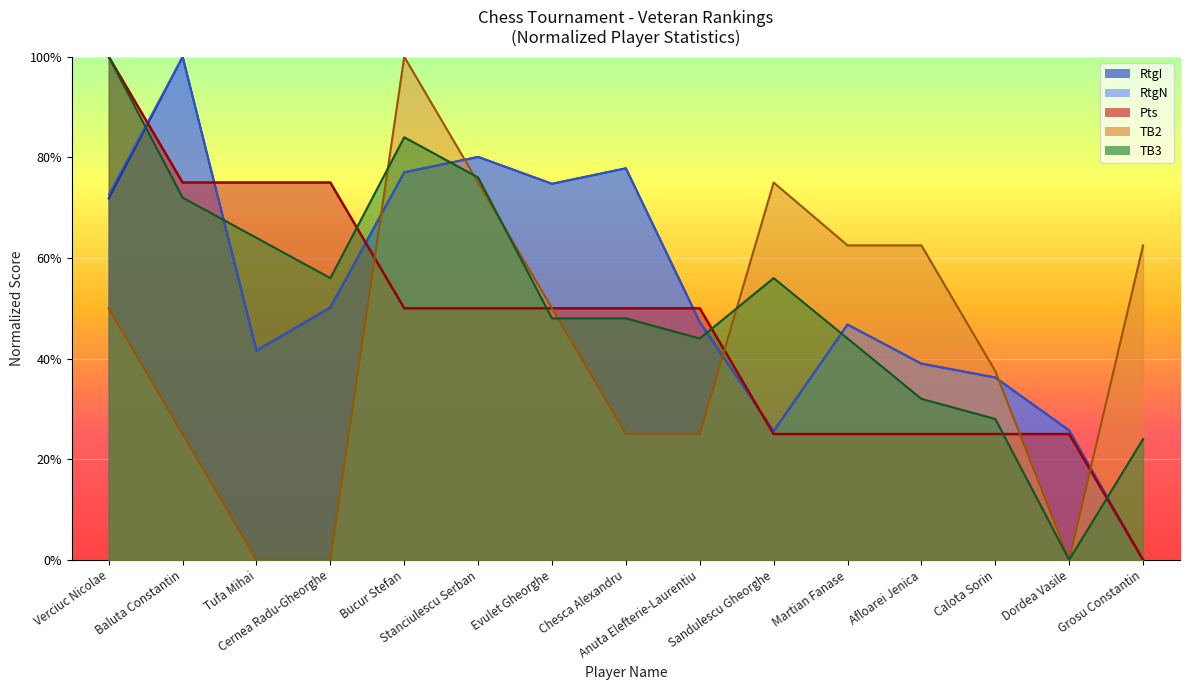

Which series has the largest total across all categories?

RtgN